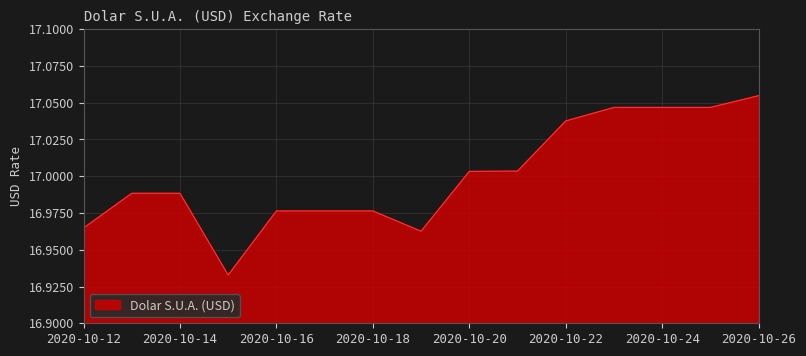

How many lines are shown in the chart?

1